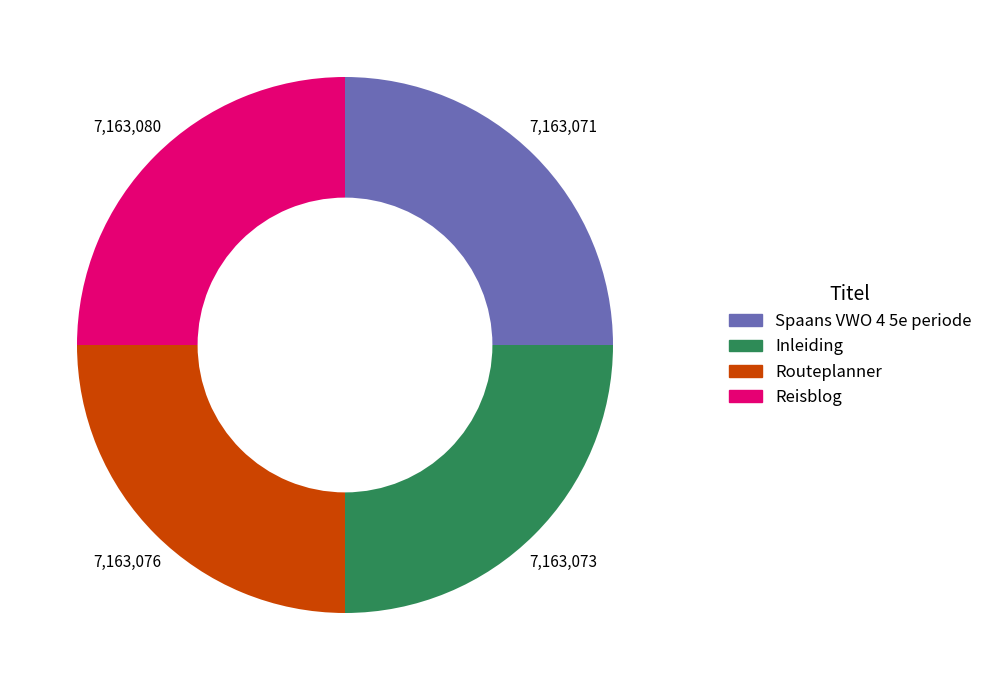

How many slices are in this pie chart?

4